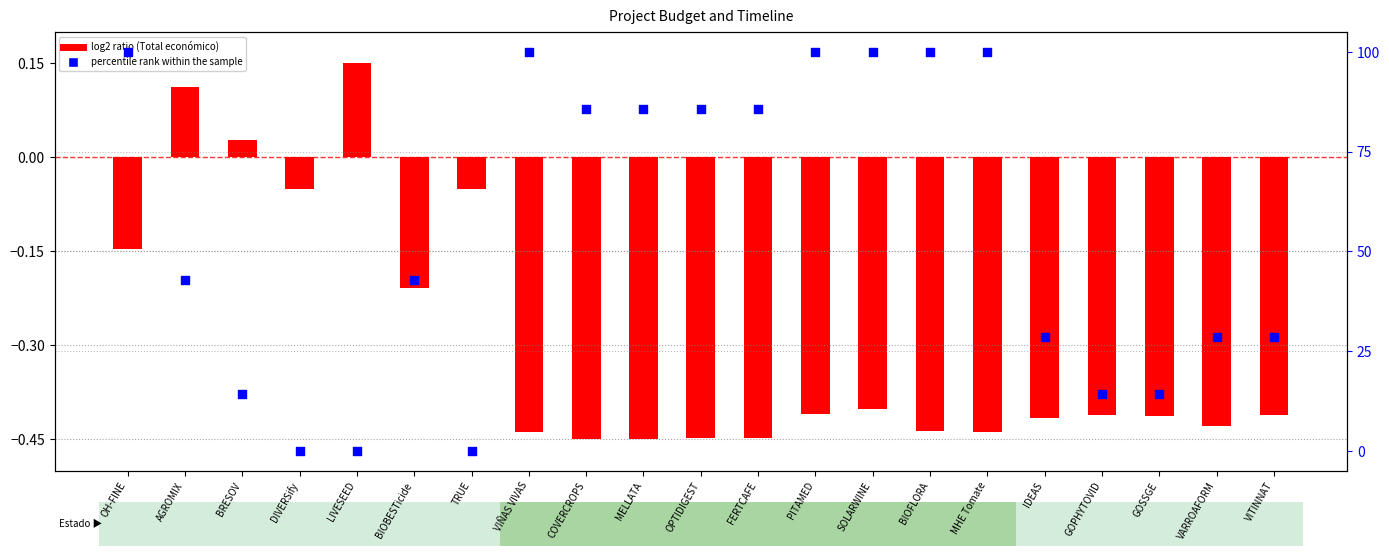

At how many categories does at least one series exceed 9?

18